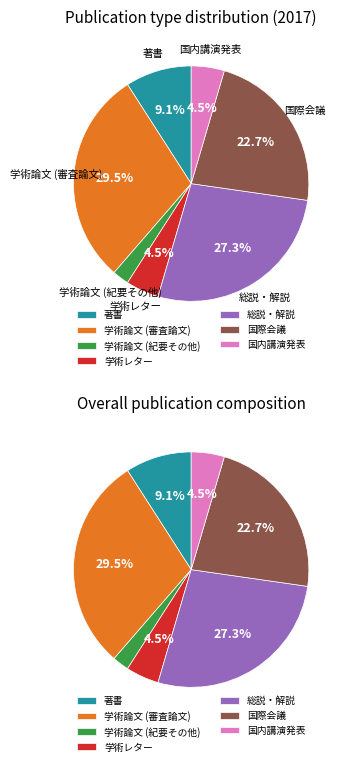

Is it true that 国内講演発表 is 5% of the pie?

True